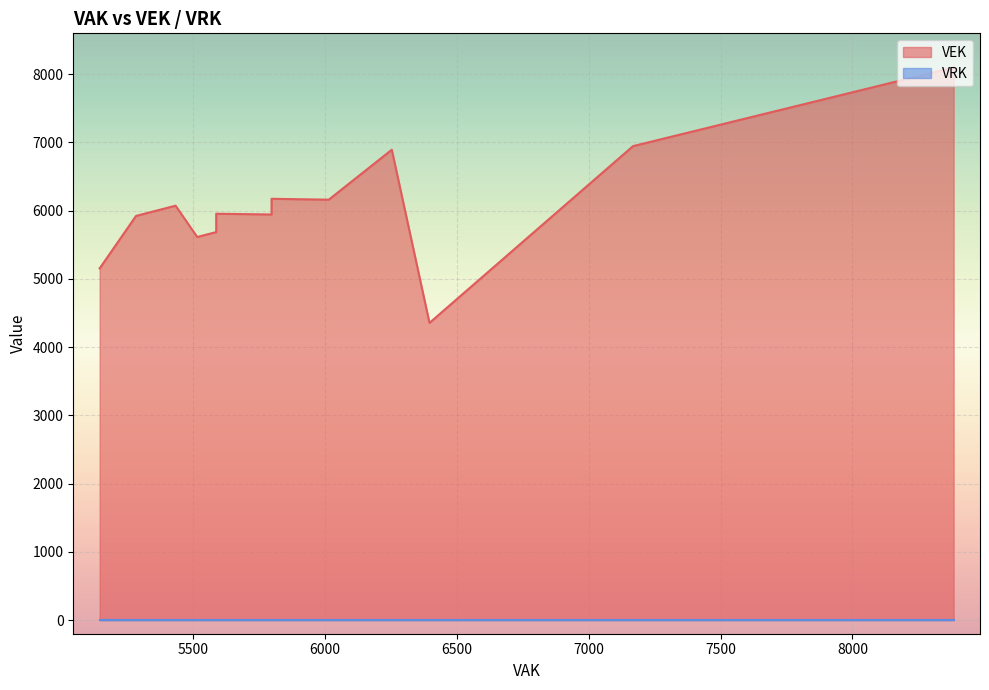

What is the greatest value displayed?

8100